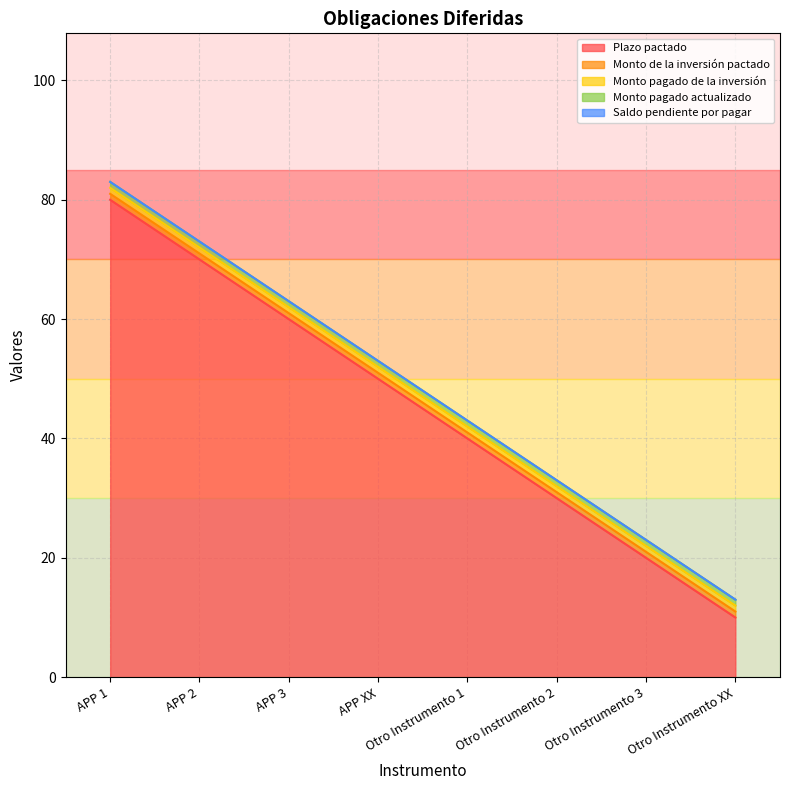

How many Plazo pactado values are between 30 and 70?

5